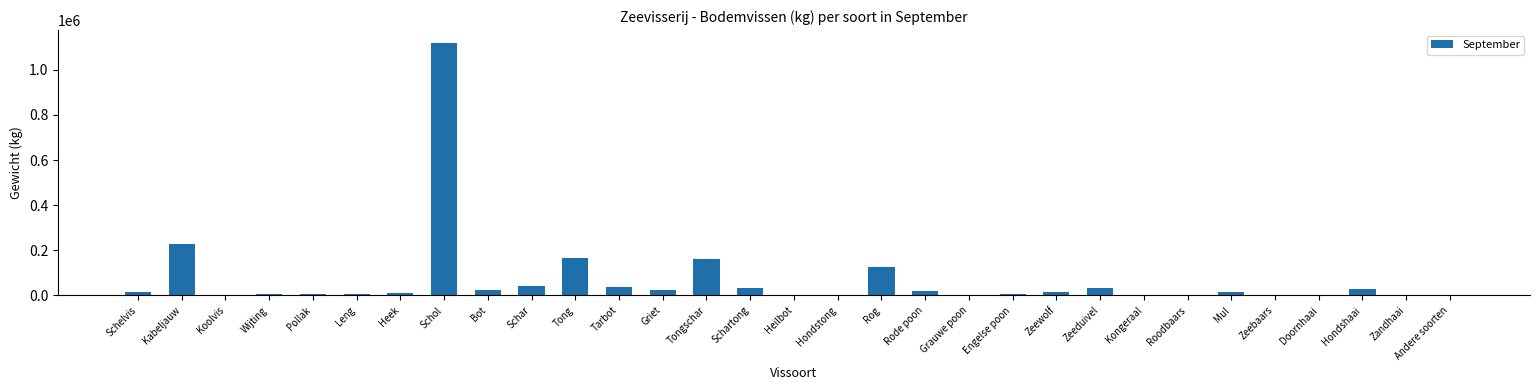

What is the greatest value displayed?

1120174